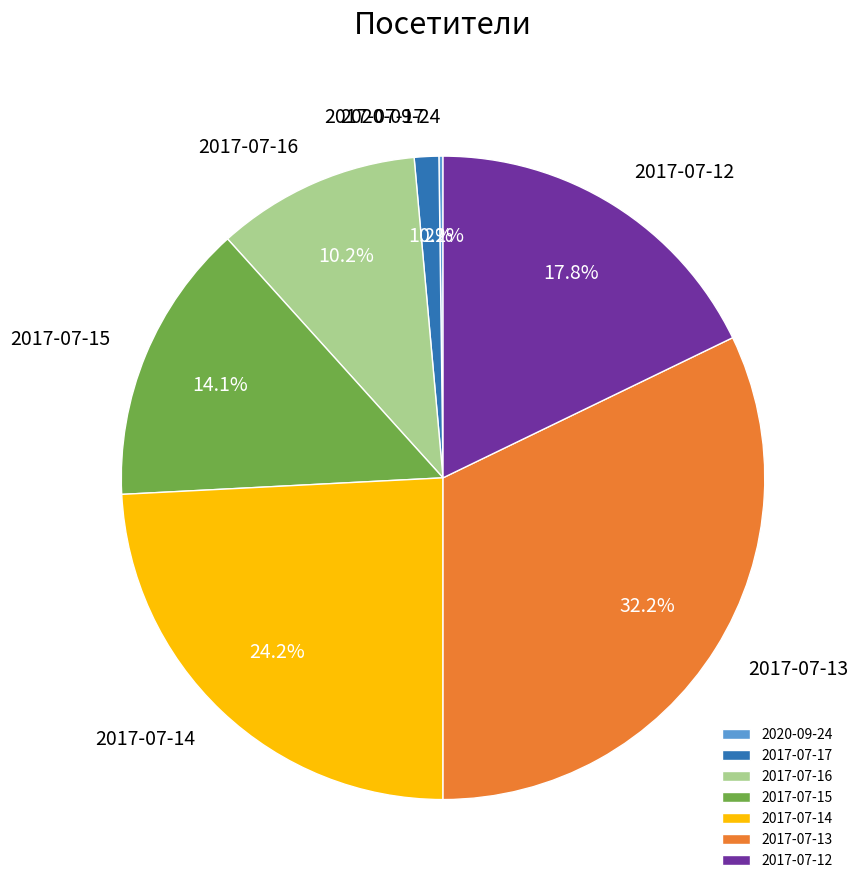

Is it true that 2017-07-13 is 42% of the pie?

False